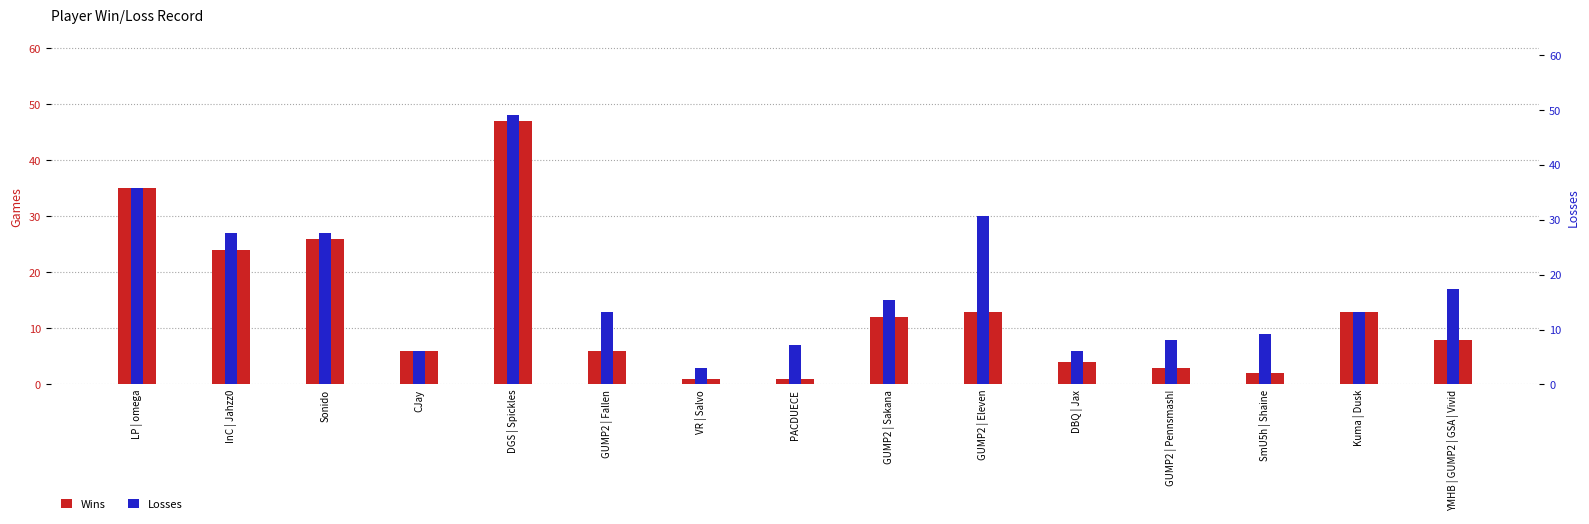

Is it true that Losses equals 5 at GUMP2 | Sakana?

False